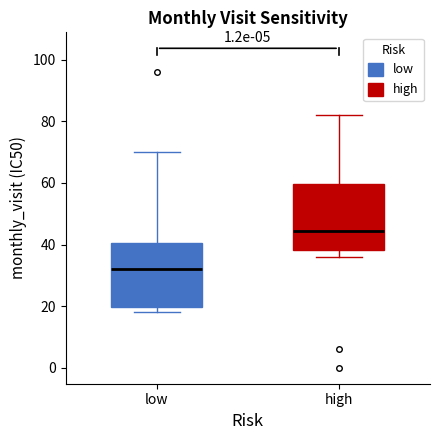

Reading left to right, read every box against the y-axis: the position of its median line, the range the box covers, and the ends of its whiskers. The values are not printed on the chart, so give them approximately, as read against the axis.

low: median 32, box 20 to 40, whiskers 18 to 70
high: median 44, box 38 to 60, whiskers 36 to 82